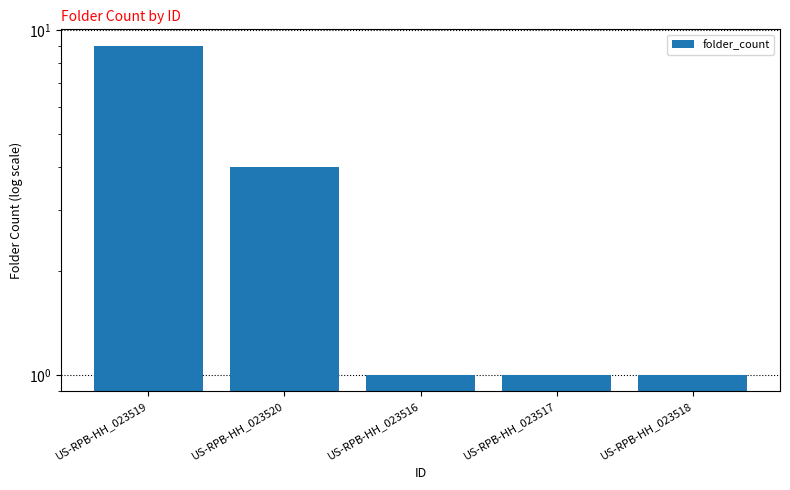

How many categories are shown in the chart?

5